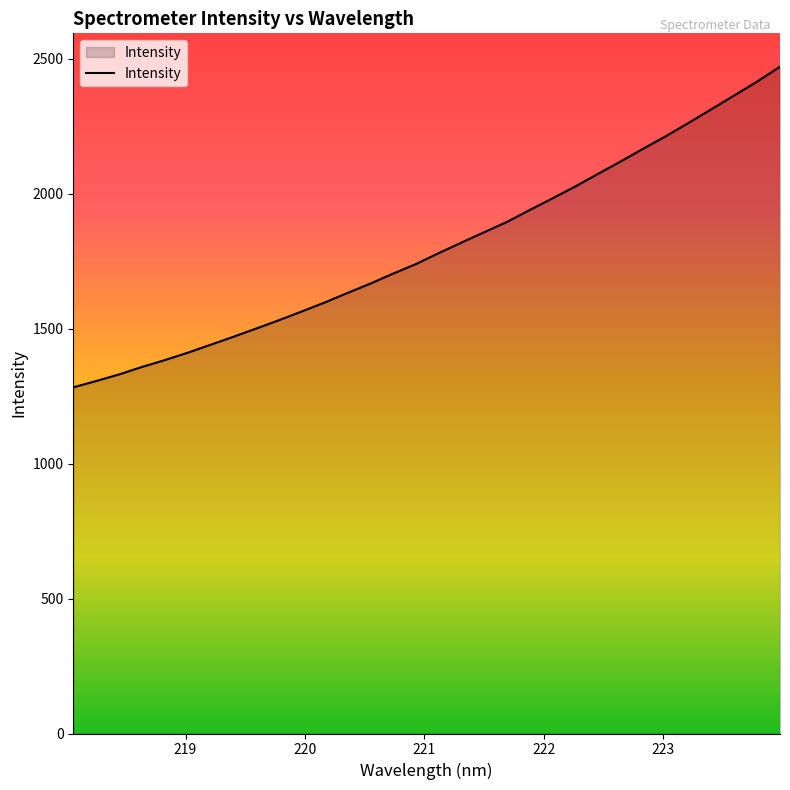

What is the smallest value displayed?

1282.6